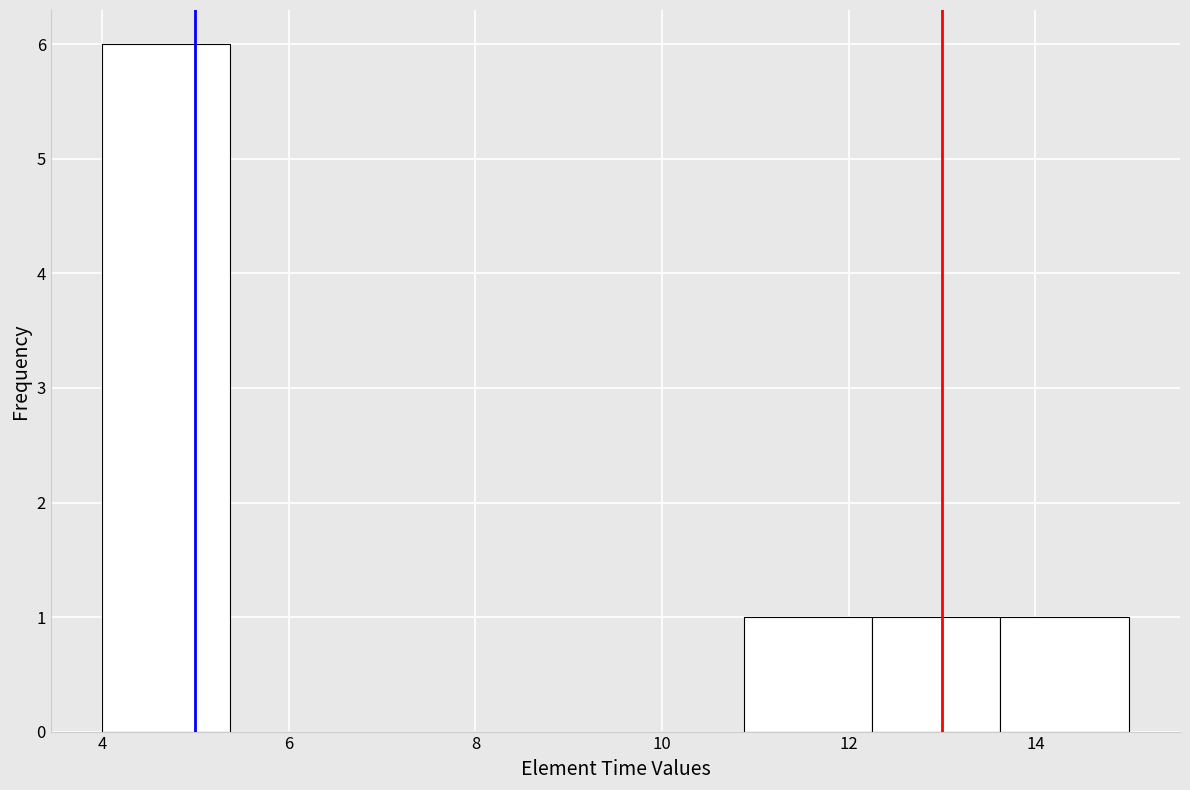

Reading left to right, list every bar in this chart as the range it spans on the x-axis followed by its height. Neither the bar edges nor the heights are printed on the chart, so give them approximately, as read against the axes.

4.0 to 5.4: 6
5.4 to 6.8: 0
6.8 to 8.2: 0
8.2 to 9.6: 0
9.6 to 10.8: 0
10.8 to 12.2: 1
12.2 to 13.6: 1
13.6 to 15.0: 1